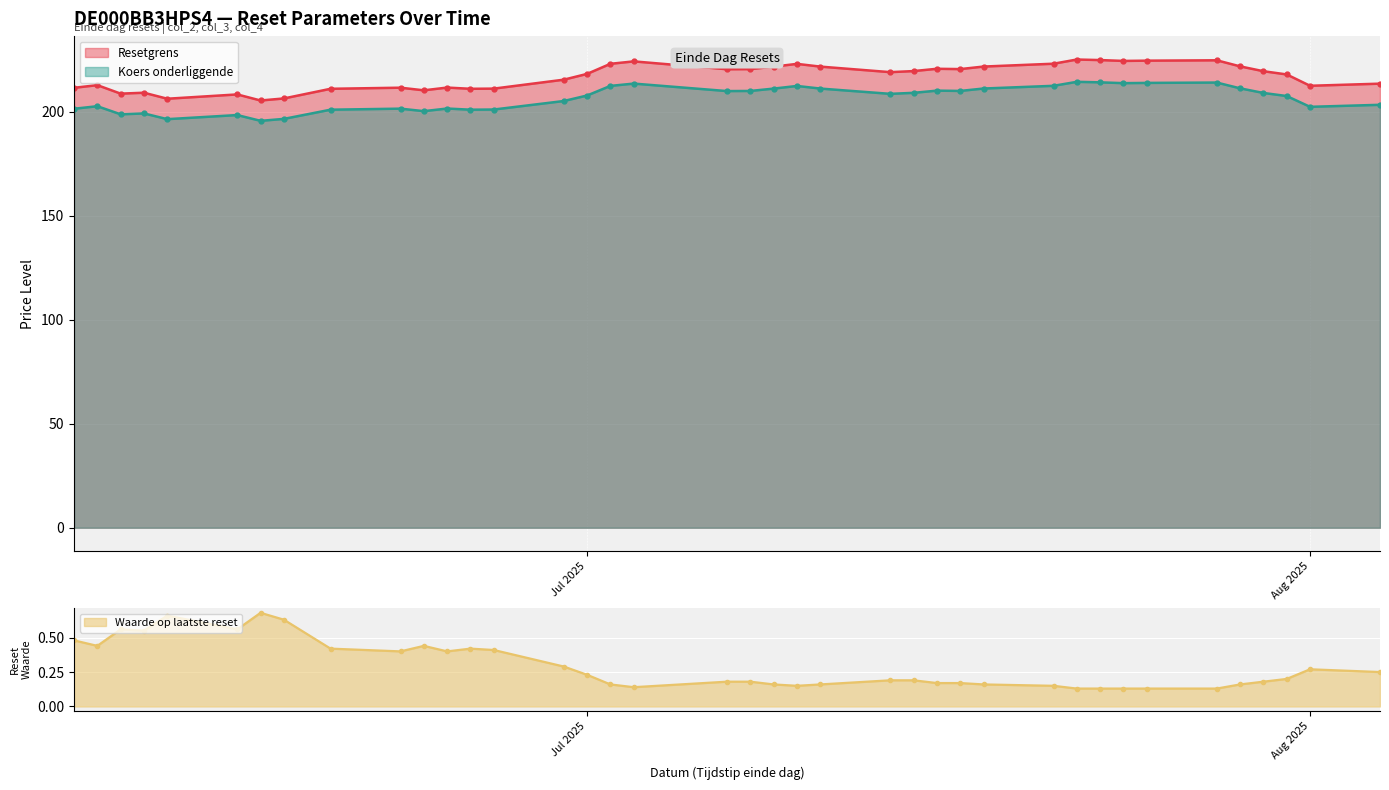

Read the Waarde op laatste reset value at 2025-07-16.

0.2